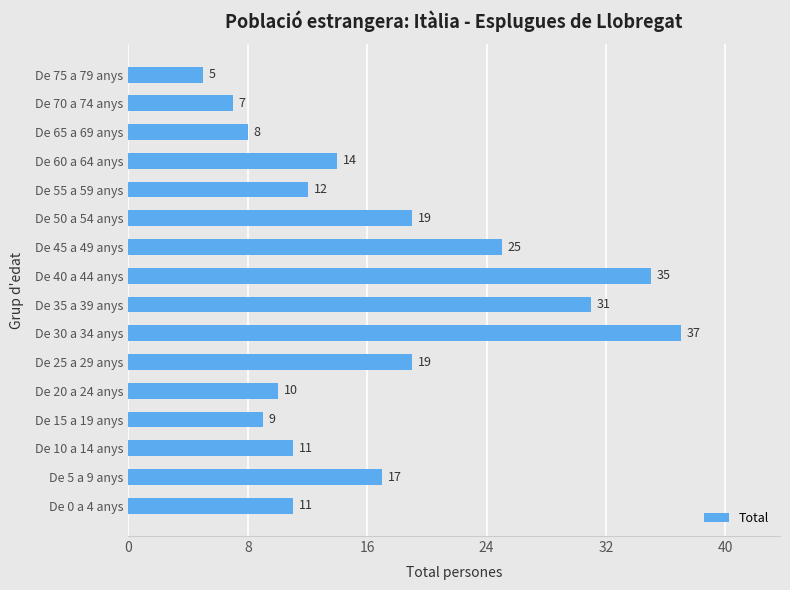

What is the difference between the second highest and minimum values?

30